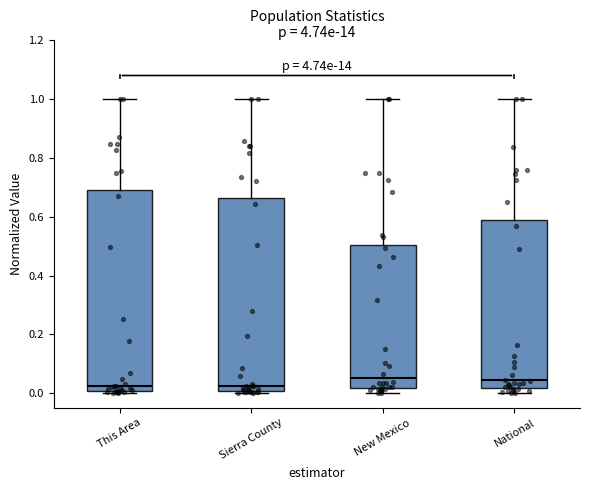

Reading left to right, read every box against the y-axis: the position of its median line, the range the box covers, and the ends of its whiskers. The values are not printed on the chart, so give them approximately, as read against the axis.

This Area: median 0.02, box 0.00 to 0.68, whiskers 0.00 to 1.00
Sierra County: median 0.02, box 0.00 to 0.66, whiskers 0.00 (just below the box's lower edge) to 1.00
New Mexico: median 0.06, box 0.02 to 0.50, whiskers 0.00 to 1.00
National: median 0.04, box 0.02 to 0.58, whiskers 0.00 to 1.00